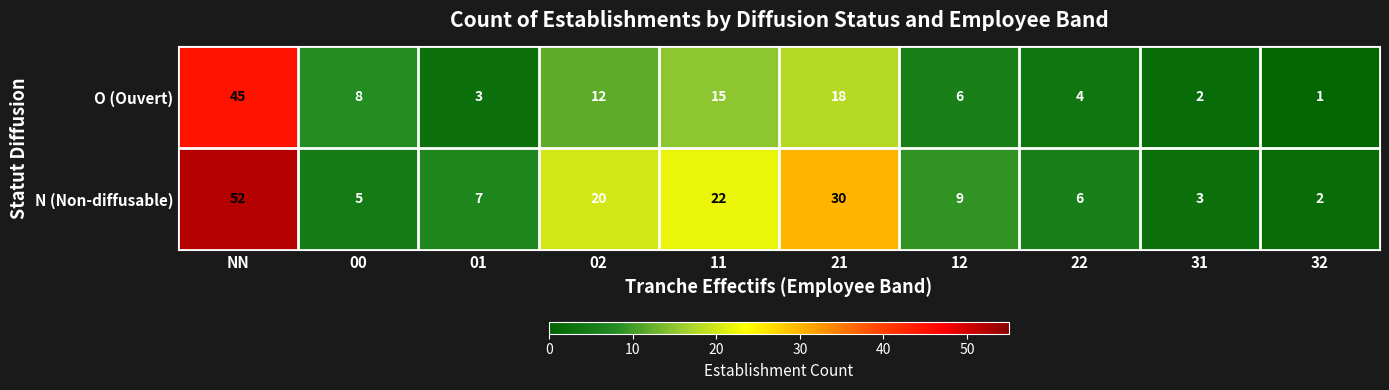

Reading left to right, transcribe all the data shown in this chart.

O (Ouvert): NN=45	00=8	01=3	02=12	11=15	21=18	12=6	22=4	31=2	32=1
N (Non-diffusable): NN=52	00=5	01=7	02=20	11=22	21=30	12=9	22=6	31=3	32=2